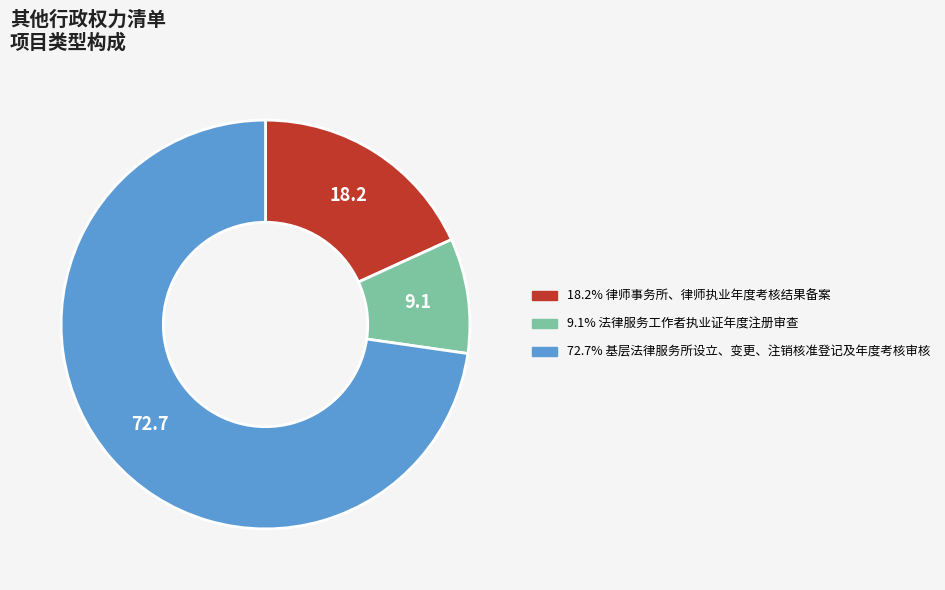

How many slices are in this pie chart?

3